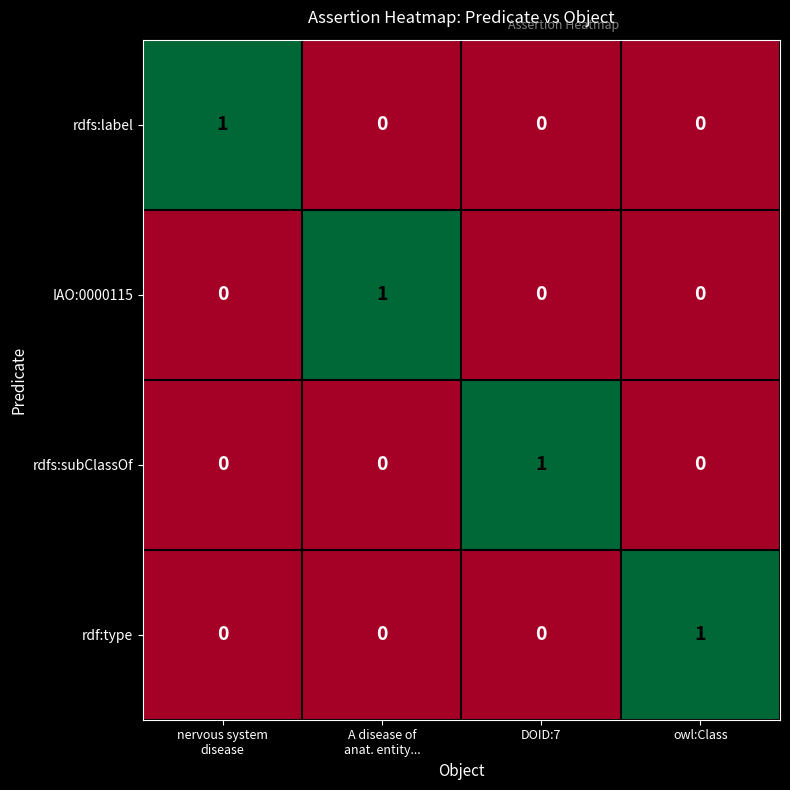

Is it true that rdfs:subClassOf equals 2 at DOID:7?

False